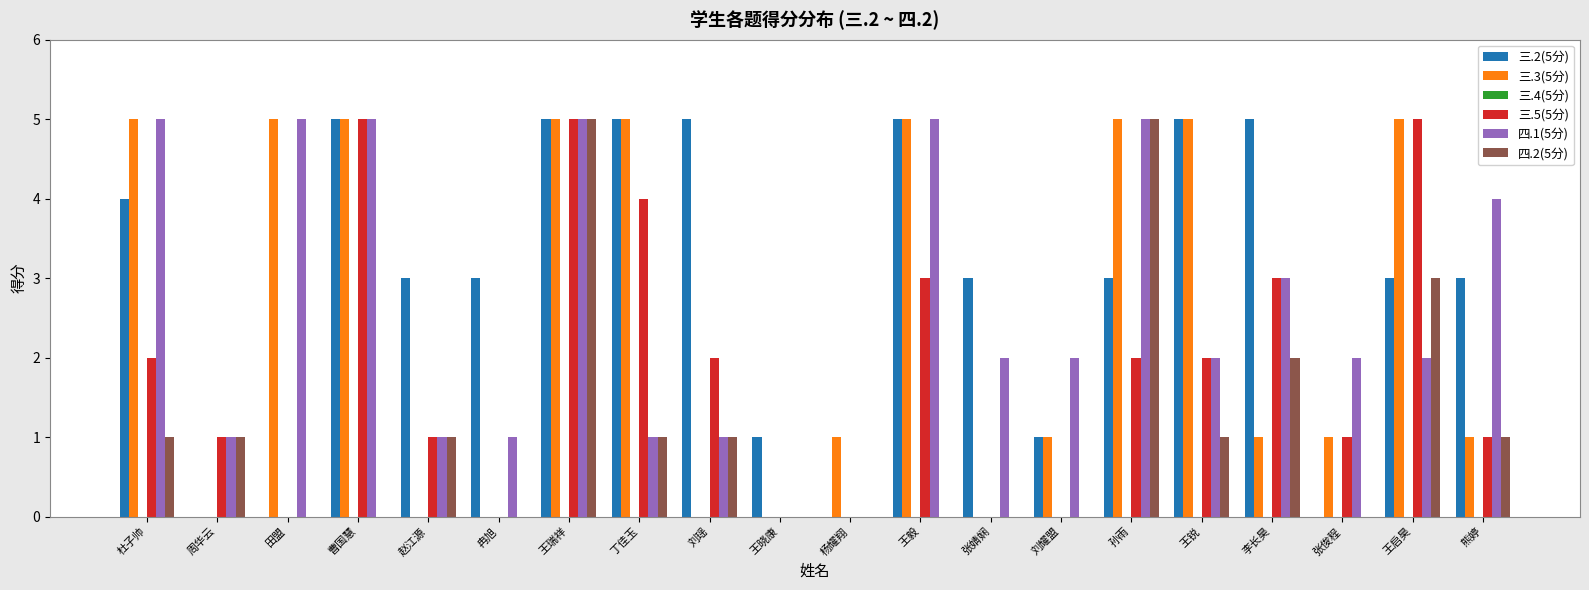

The value of 三.5(5分) at 杨耀翔 is 0. True or false?

True